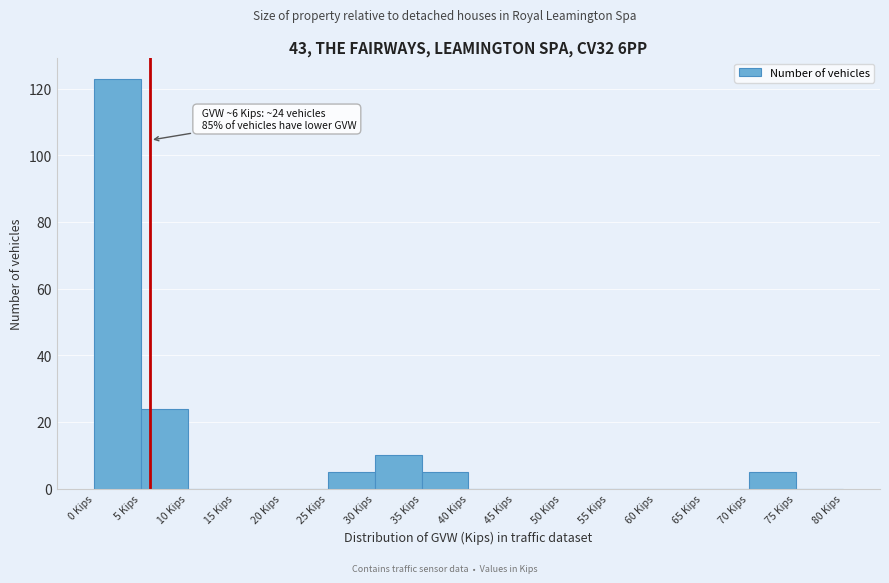

Which range on the x-axis has the tallest bar?

0 to 5